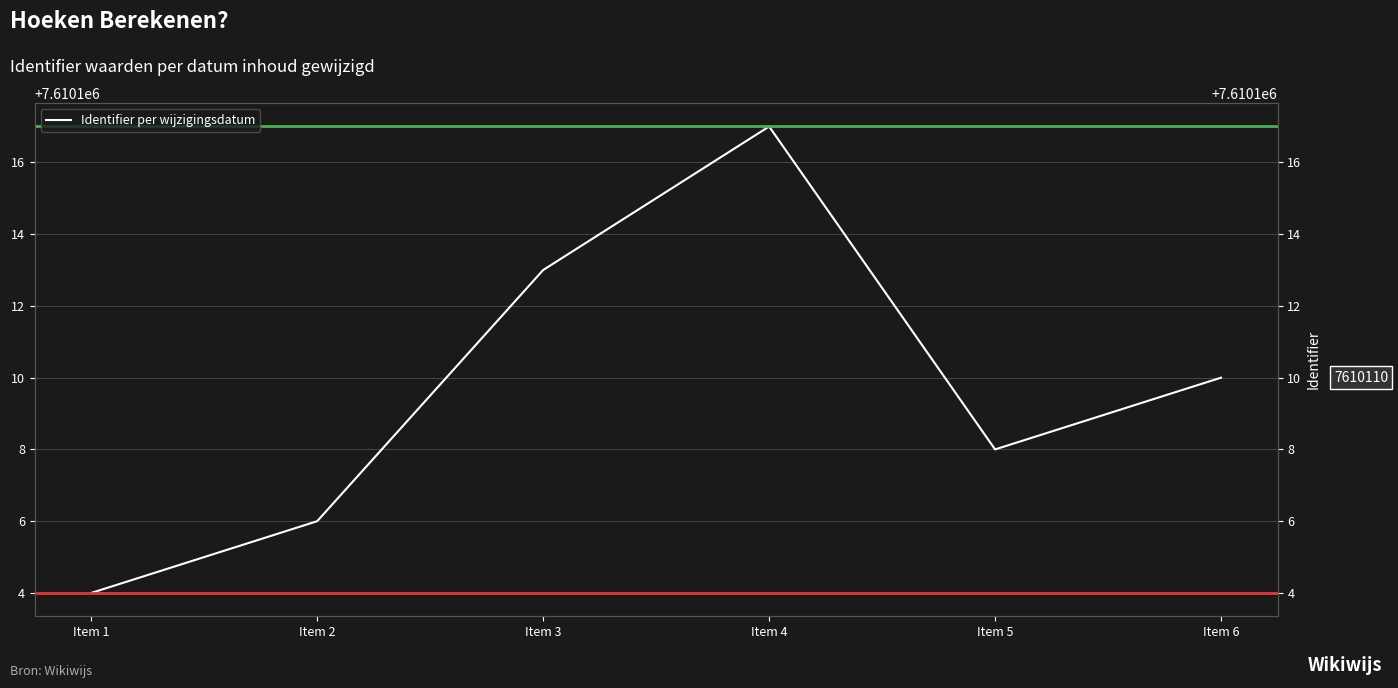

Reading left to right, what are all the values shown in this chart?

7610104	7610106	7610113	7610117	7610108	7610110